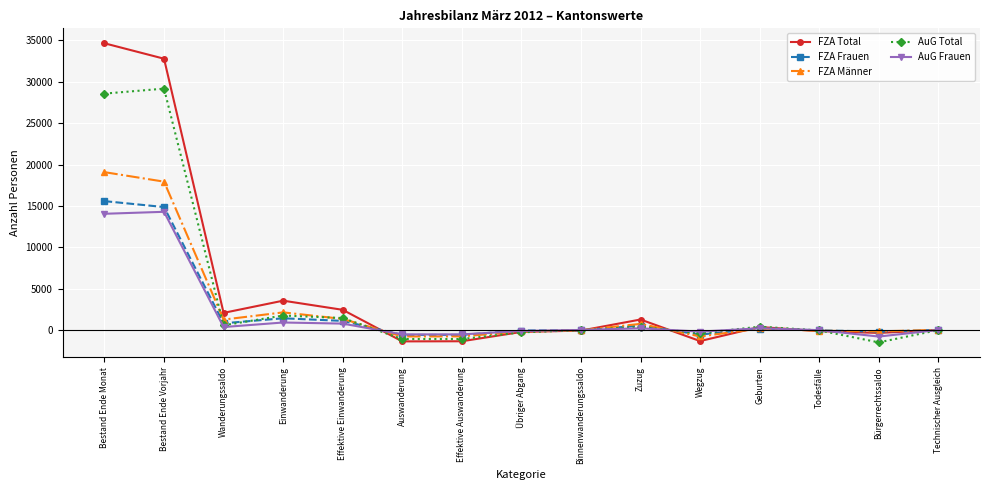

At how many categories does at least one series exceed 26254?

2